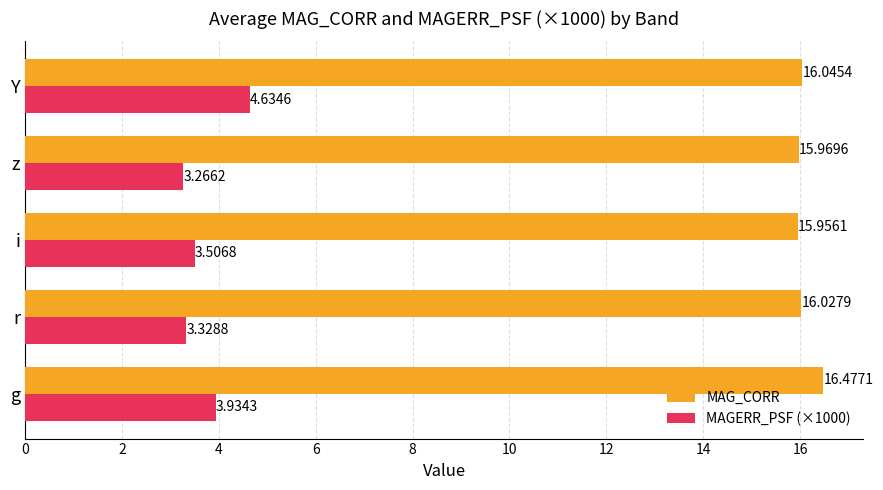

What is the difference between the MAG_CORR values at Y and g?

0.4